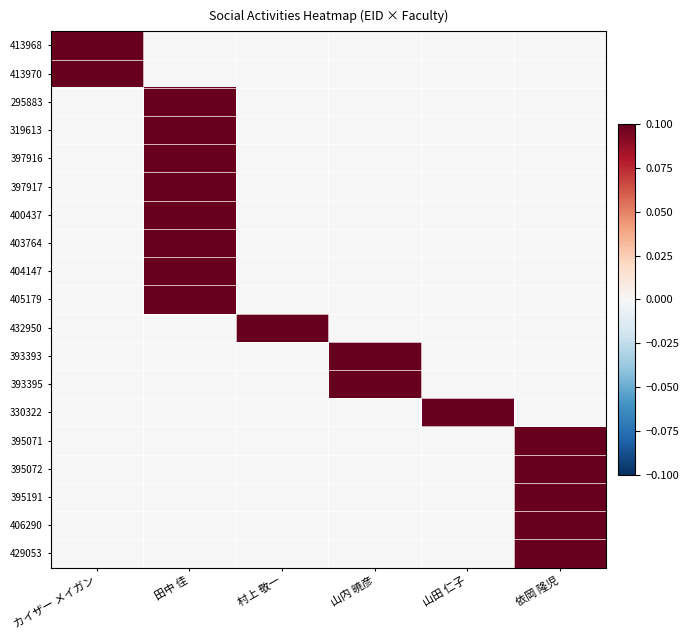

How many distinct data groups are displayed?

19